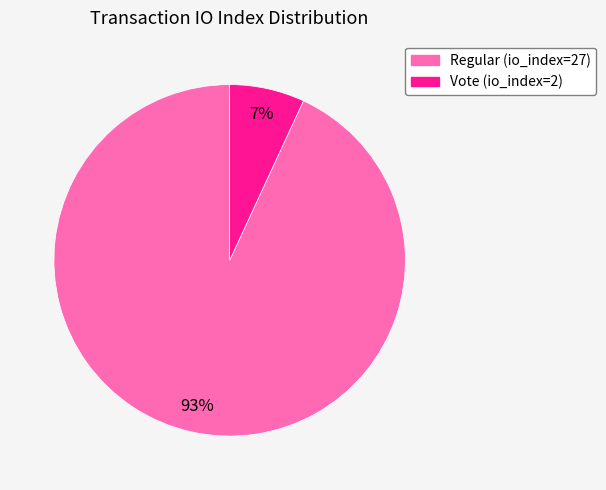

Which category accounts for the majority?

Regular (io_index=27)